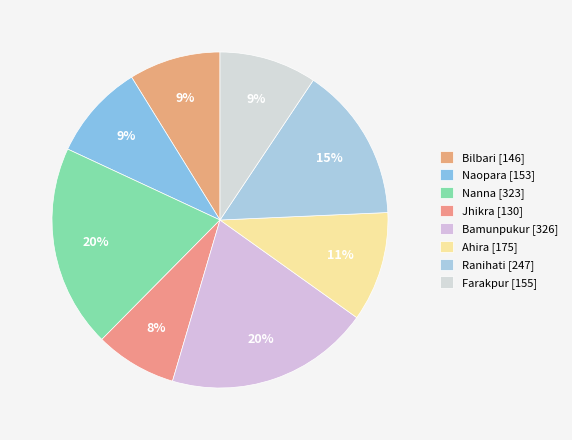

Count the number of slices in the pie.

8